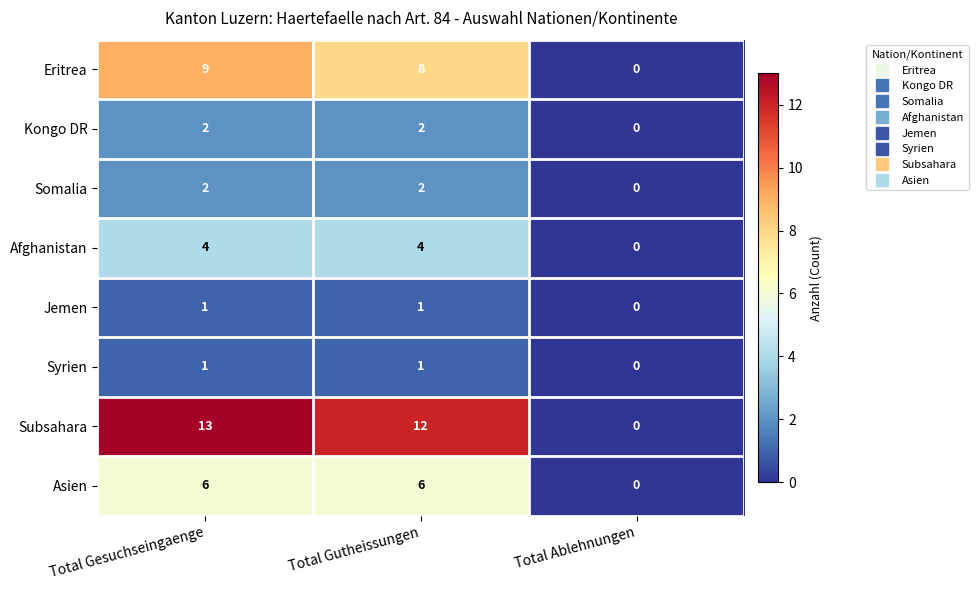

Is it true that Afghanistan equals 4 at Total Gesuchseingaenge?

True